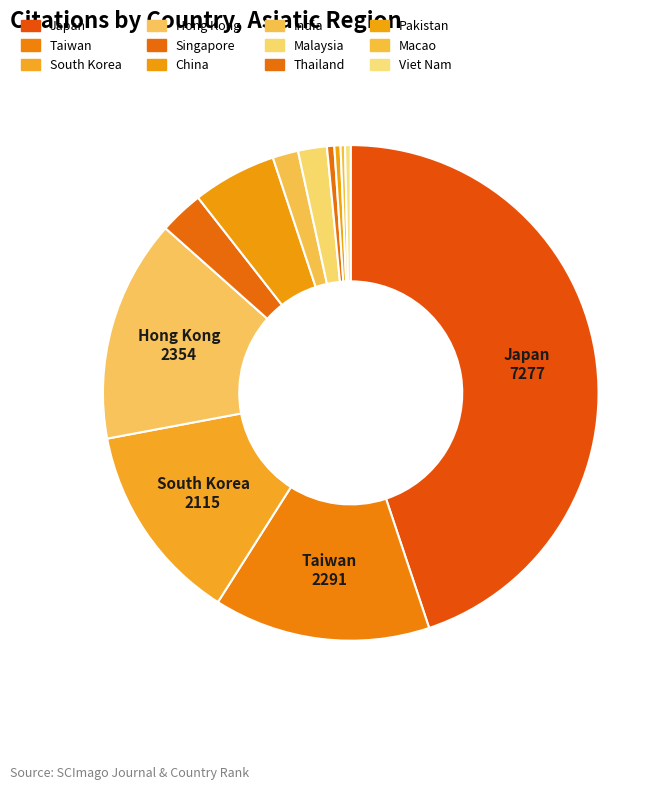

Is Japan the majority of the pie?

No